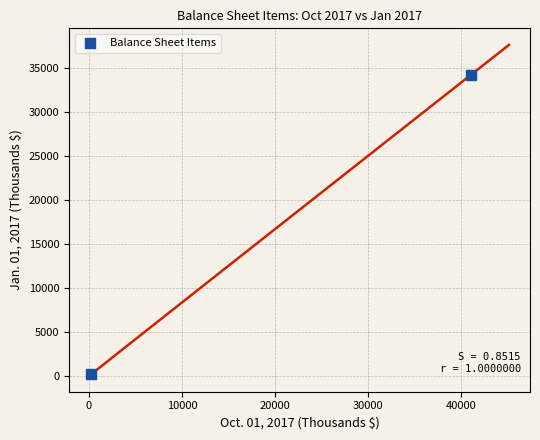

What is the average X value?

20626